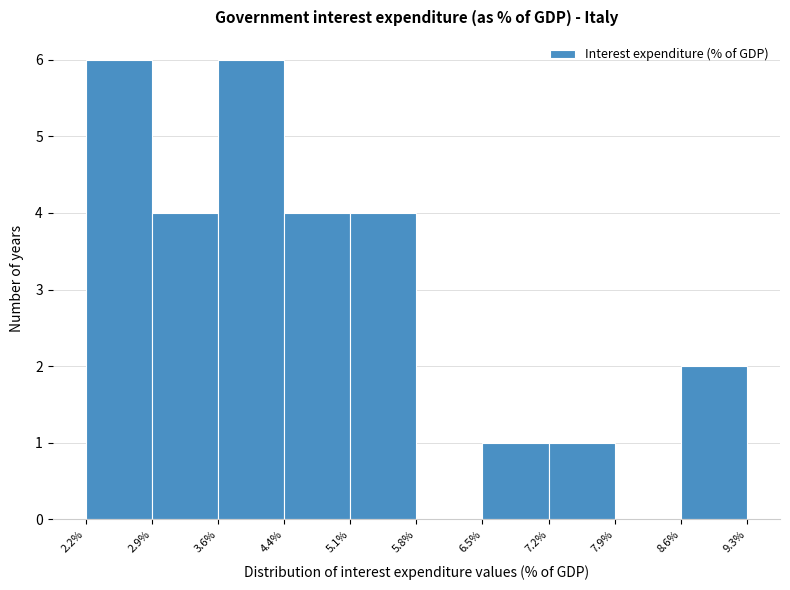

Reading left to right, list every bar in this chart as the range it spans on the x-axis followed by its height. The values are not printed on the chart, so give them approximately, as read against the axis.

2.2% to 2.9%: 6
2.9% to 3.6%: 4
3.6% to 4.4%: 6
4.4% to 5.1%: 4
5.1% to 5.8%: 4
5.8% to 6.5%: 0
6.5% to 7.2%: 1
7.2% to 7.9%: 1
7.9% to 8.6%: 0
8.6% to 9.3%: 2